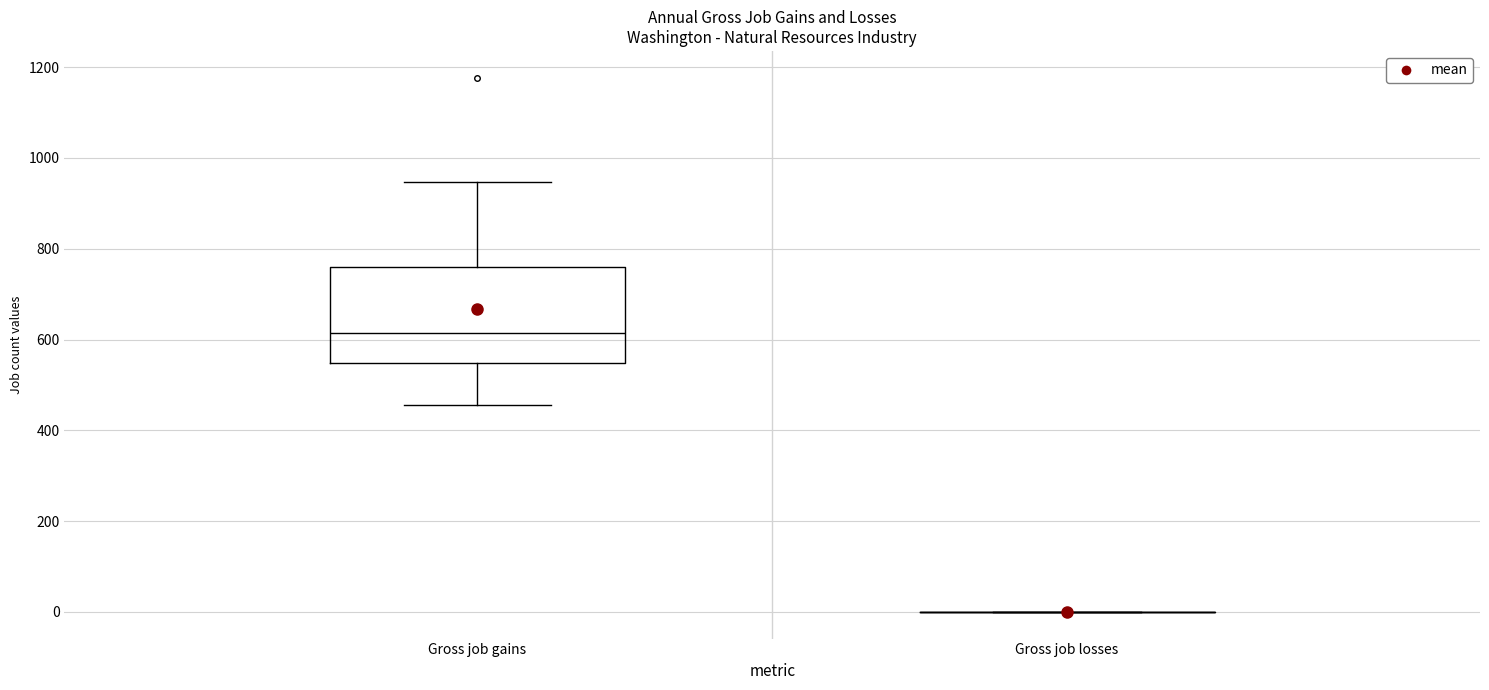

Reading left to right, transcribe this box plot: for each box, give where its median line is, the range the box spans, and where its two whiskers end, as read against the y-axis. The values are not printed on the chart, so give them approximately, as read against the axis.

Gross job gains: median 620, box 540 to 760, whiskers 460 to 940
Gross job losses: box collapsed to a line at 0, whiskers 0 to 0